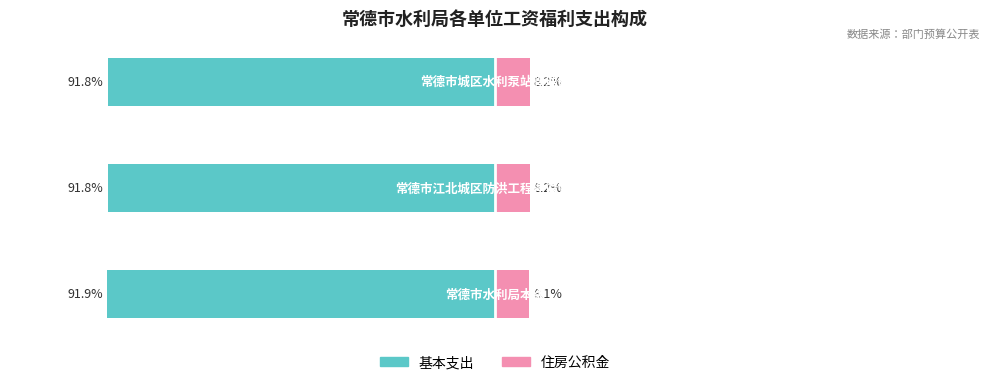

True or false: Married has a value of -156.2 at 1.

False